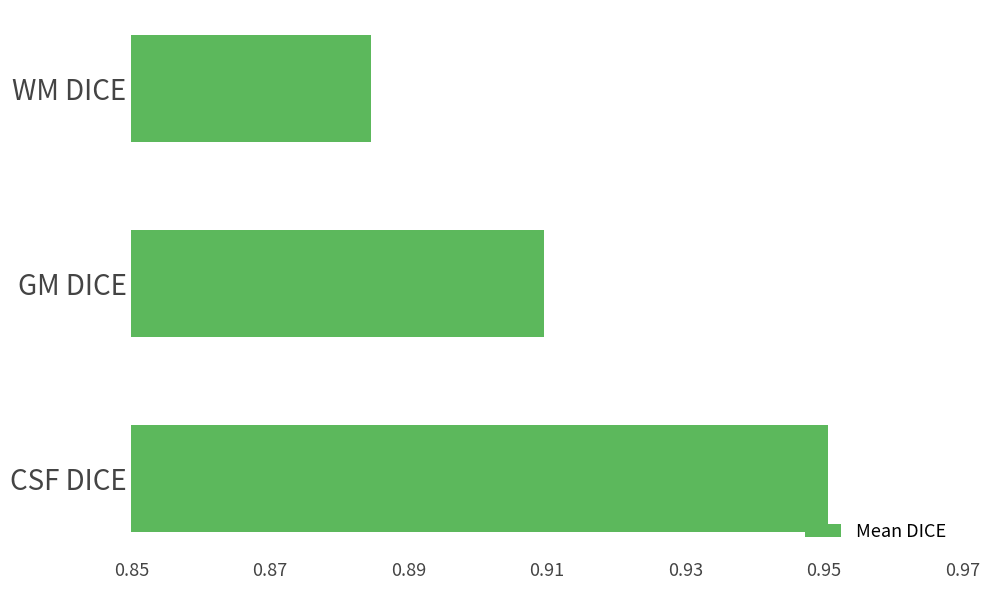

At which category does the chart reach its peak across all series?

CSF DICE